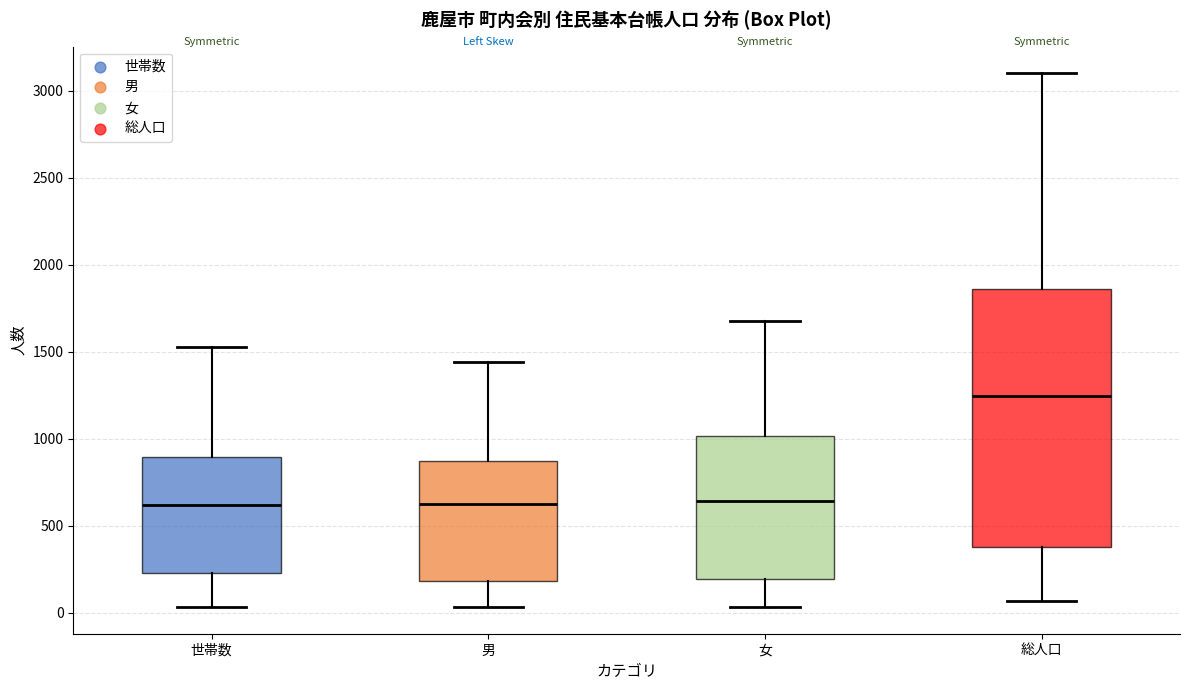

Comparing the boxes themselves (not the whiskers), which one is the tallest?

総人口